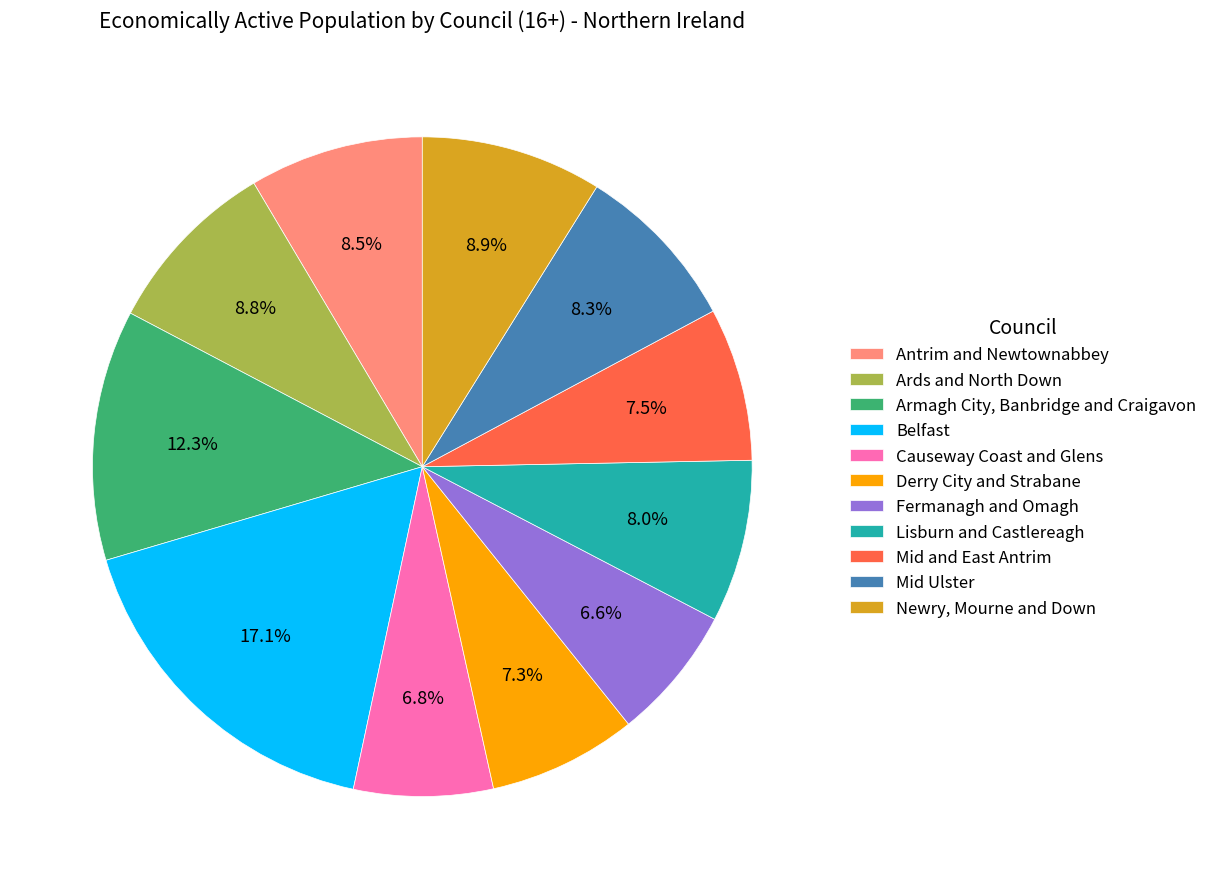

To the nearest percent, what is the difference between the largest and smallest slice percentages?

10%